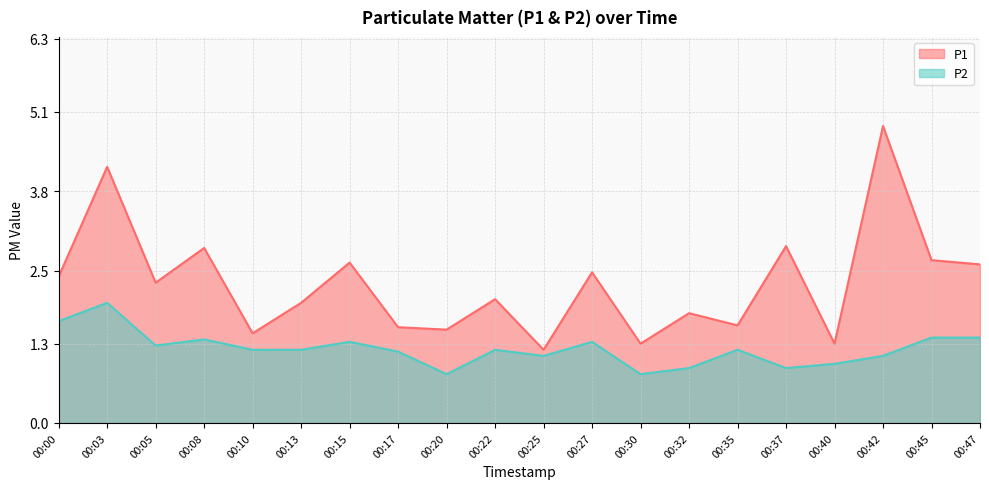

Rank the series by their average value, from lowest to highest.

P2, P1